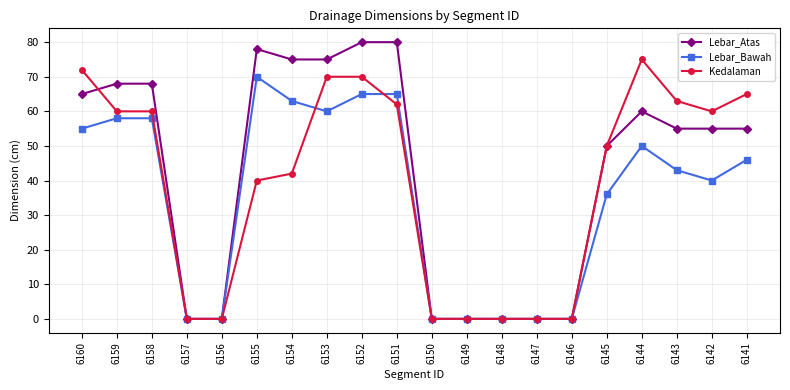

At which label does Kedalaman first exceed 60?

6160